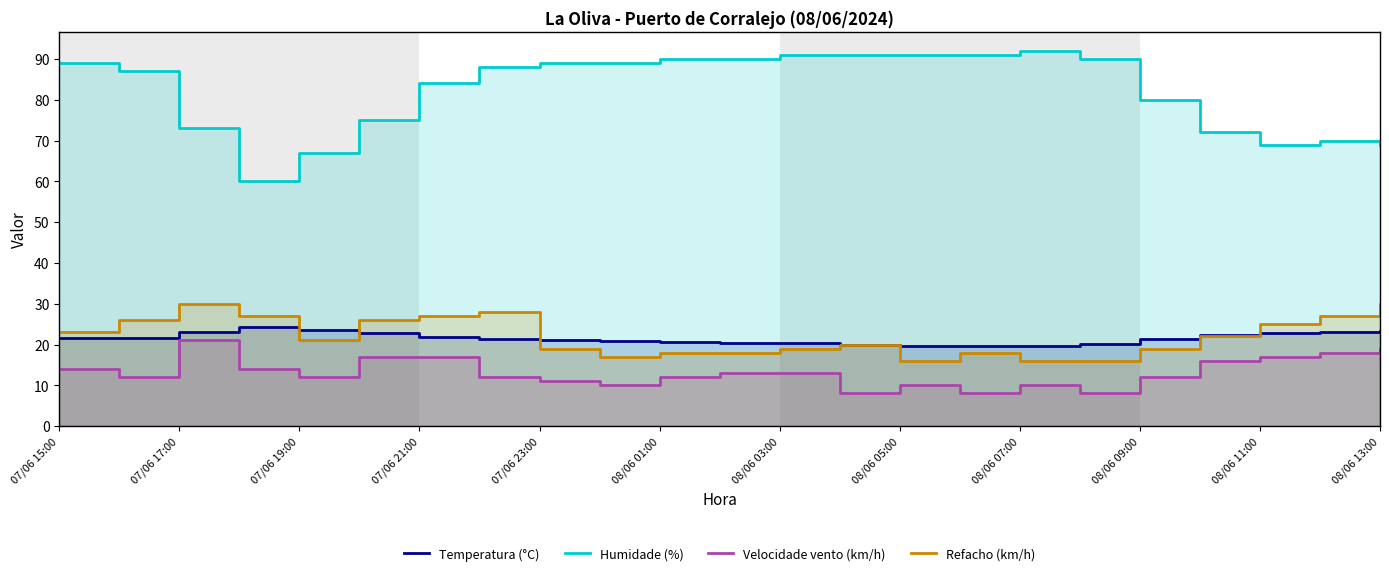

List the series in order of their peak value, lowest first.

Velocidade vento (km/h), Temperatura (°C), Refacho (km/h), Humidade (%)